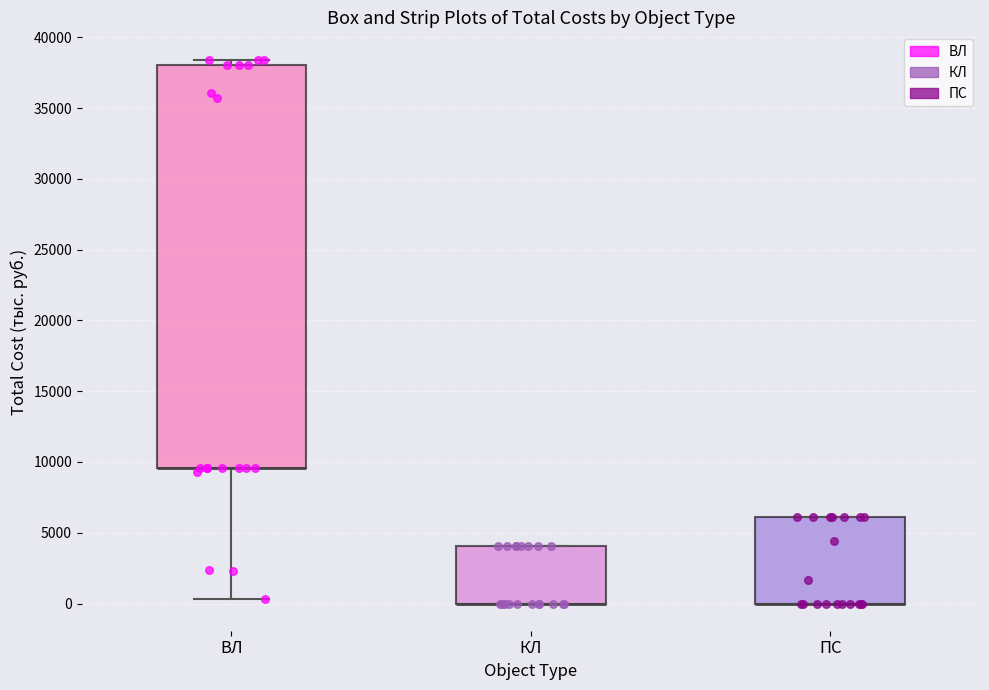

Reading left to right, transcribe this box plot: for each box, give where its median line is, the range the box spans, and where its two whiskers end, as read against the y-axis. The values are not printed on the chart, so give them approximately, as read against the axis.

ВЛ: median 9500 (drawn on the box's lower edge), box 9500 to 38000, whiskers 500 to 38500
КЛ: median 0 (drawn on the box's lower edge), box 0 to 4000, whiskers 0 to 4000
ПС: median 0 (drawn on the box's lower edge), box 0 to 6000, whiskers 0 to 6000